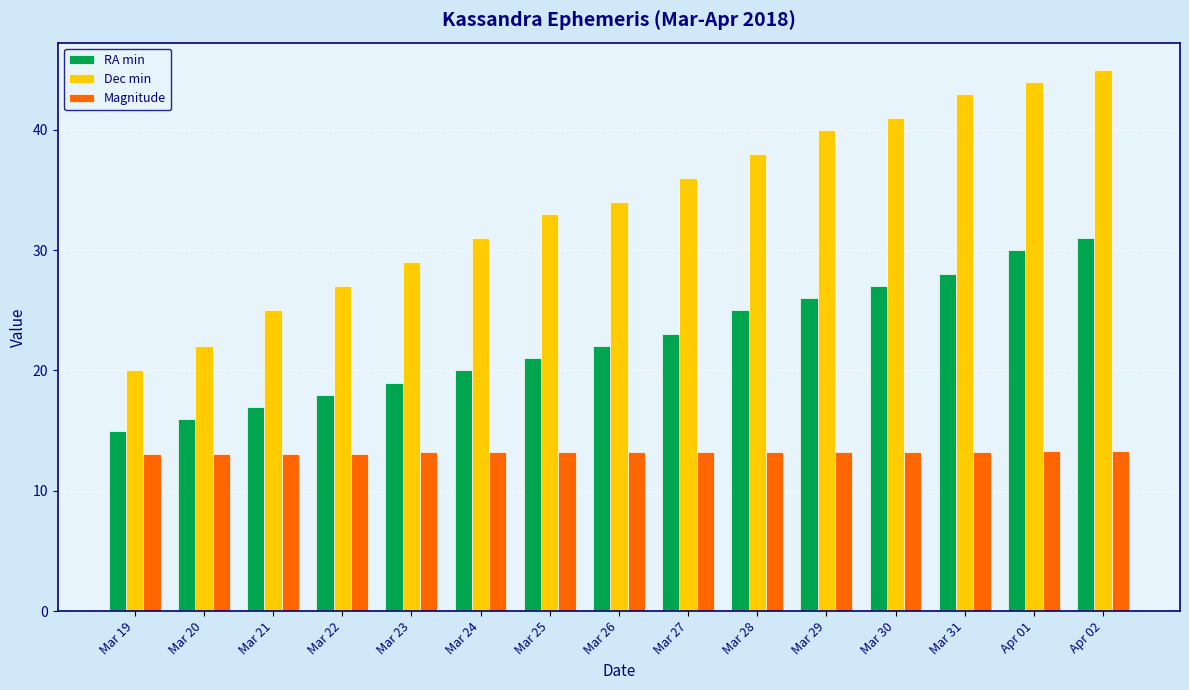

What is the greatest value displayed?

45.0